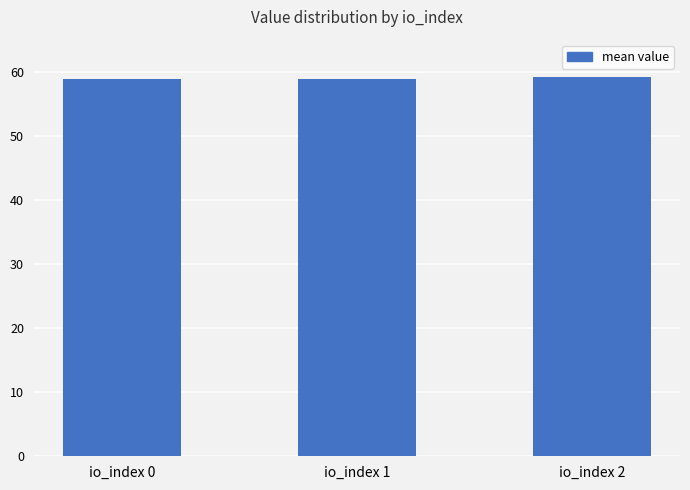

Approximately how many times larger is the value at io_index 2 compared to io_index 1?

1.0